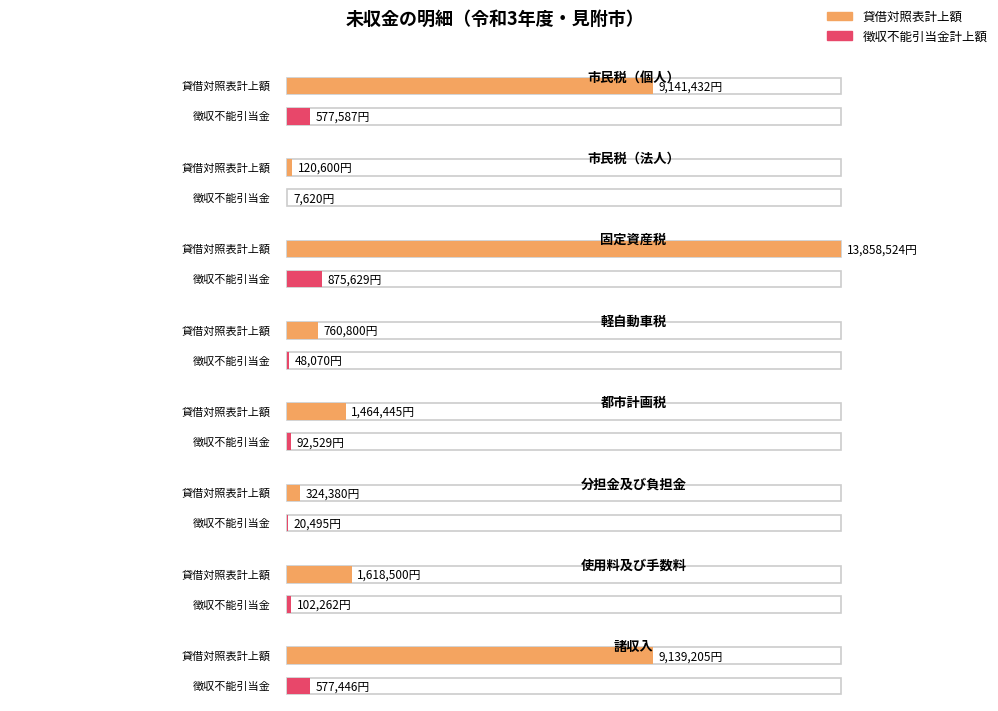

Rank the series by their maximum value, from highest to lowest.

貸借対照表計上額, 徴収不能引当金計上額